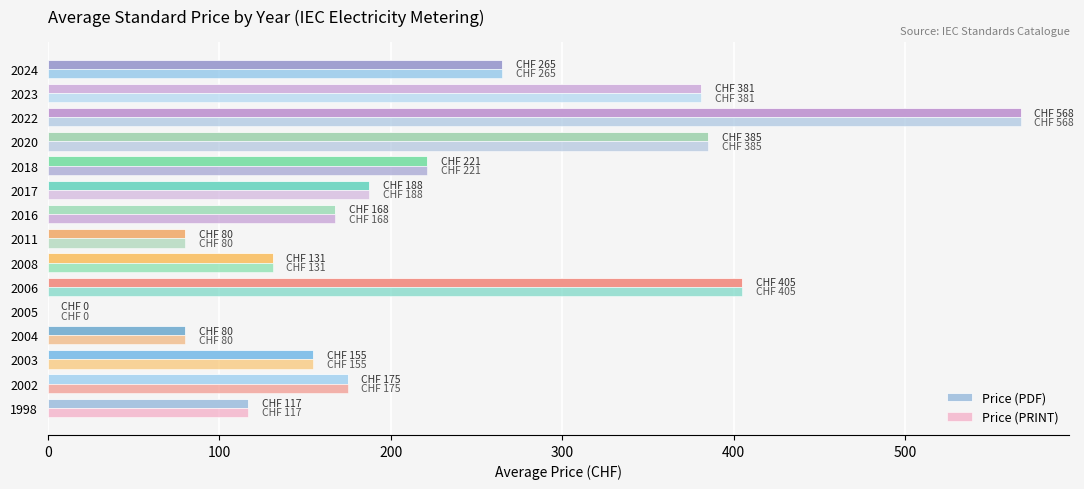

How many data points does each series have?

15